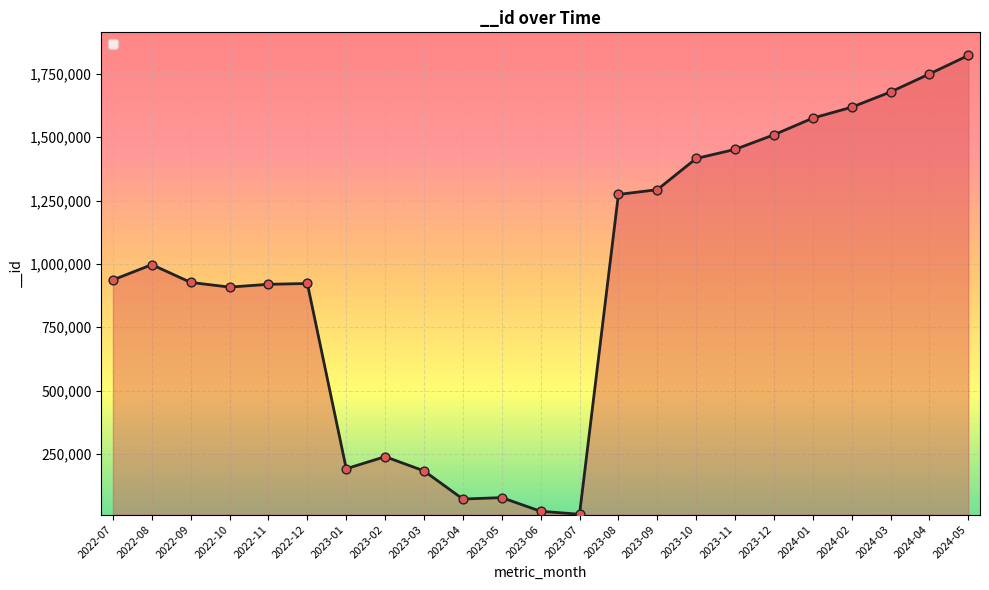

Between 2022-10 and 2023-02, which is larger?

2022-10